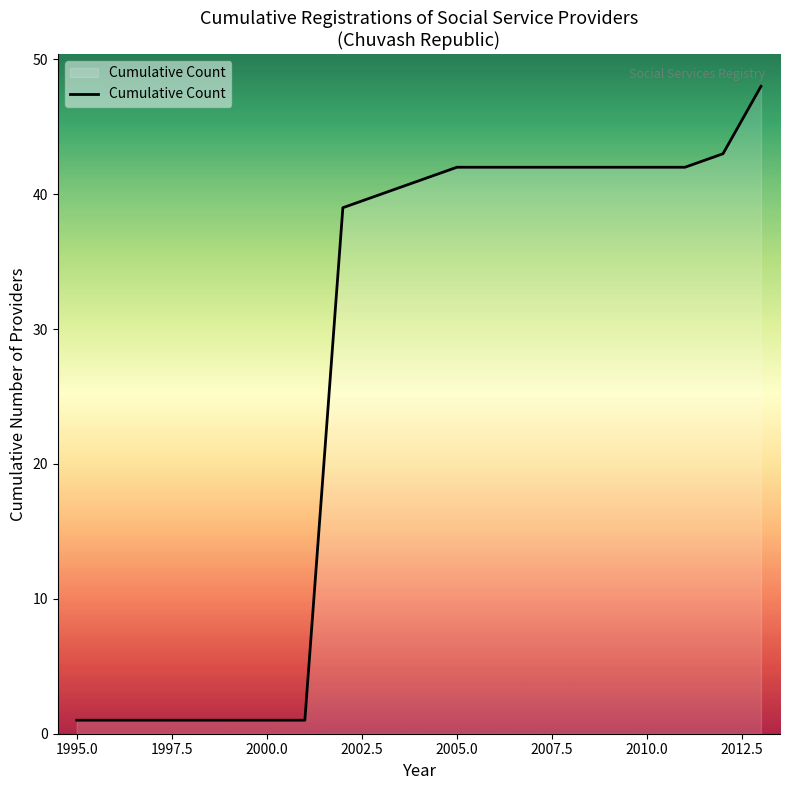

What is the difference between the maximum and minimum values?

47